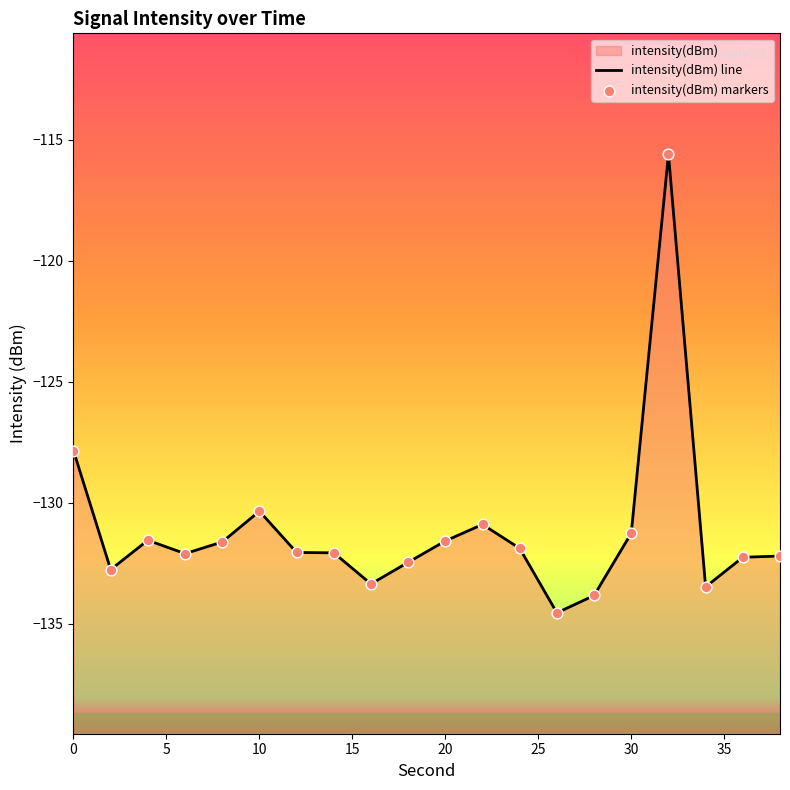

Between 14 and 6, which is larger?

14